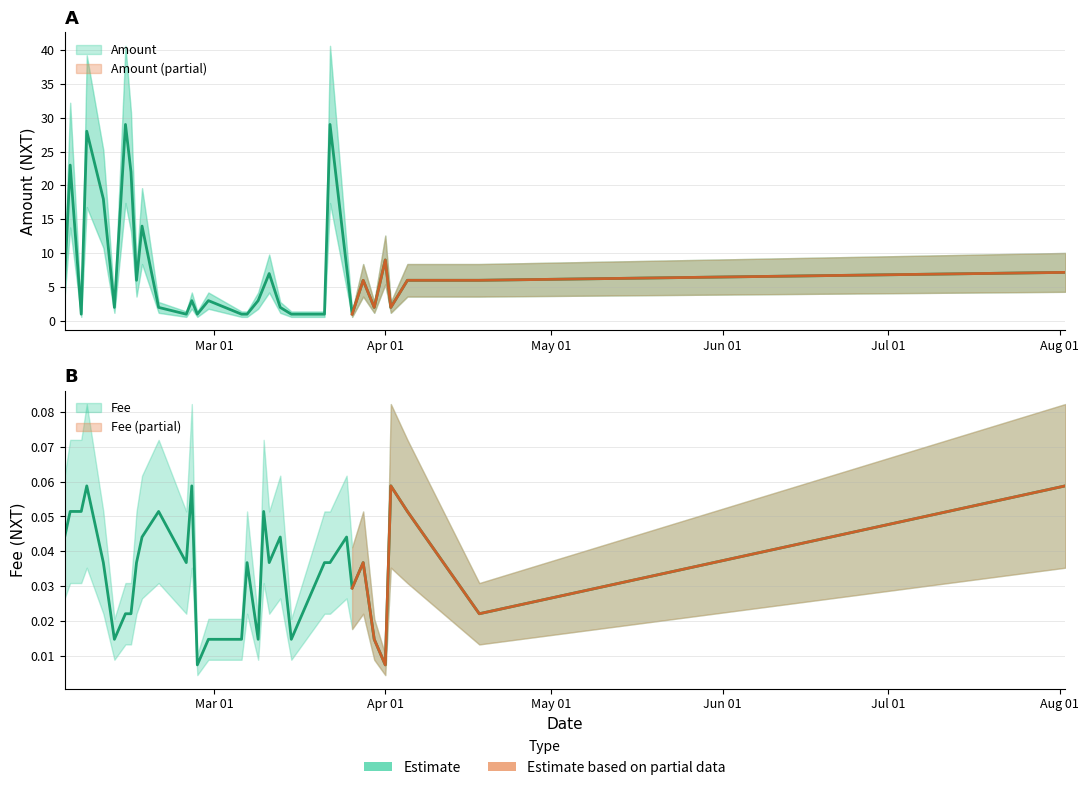

What is the spread (max minus min) of values at 2020-02-04?

22.9